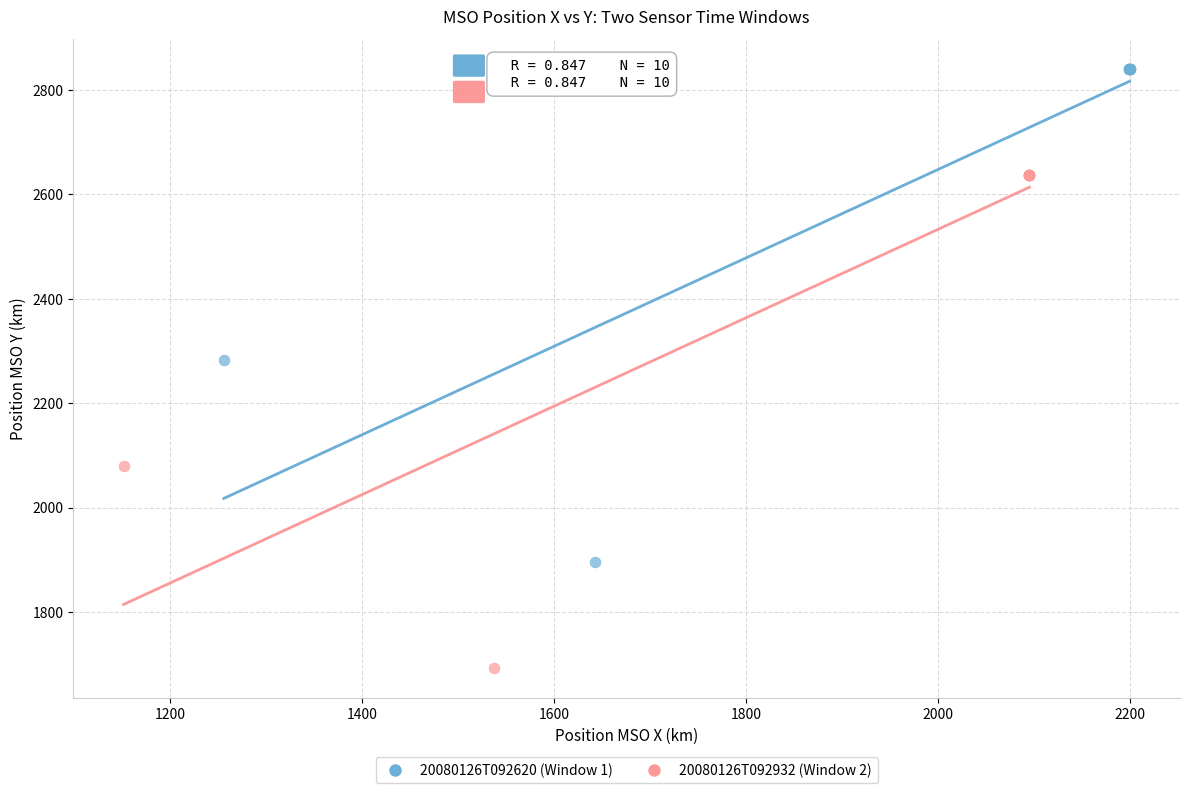

Which series reaches the maximum Y coordinate?

20080126T092620 (Window 1)